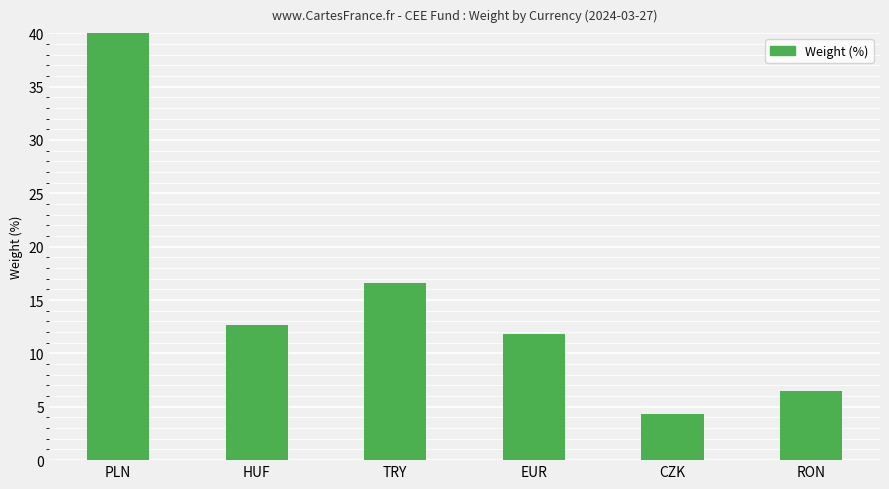

True or false: the data shows 8.5 at RON.

False